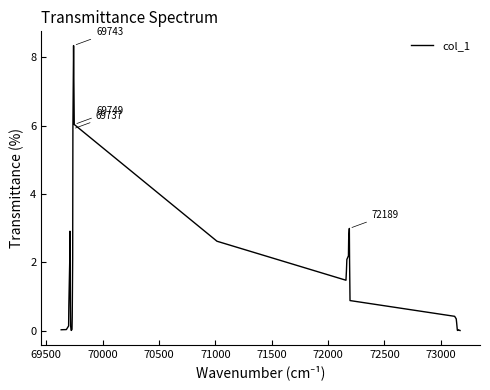

What is the greatest value displayed?

8.3